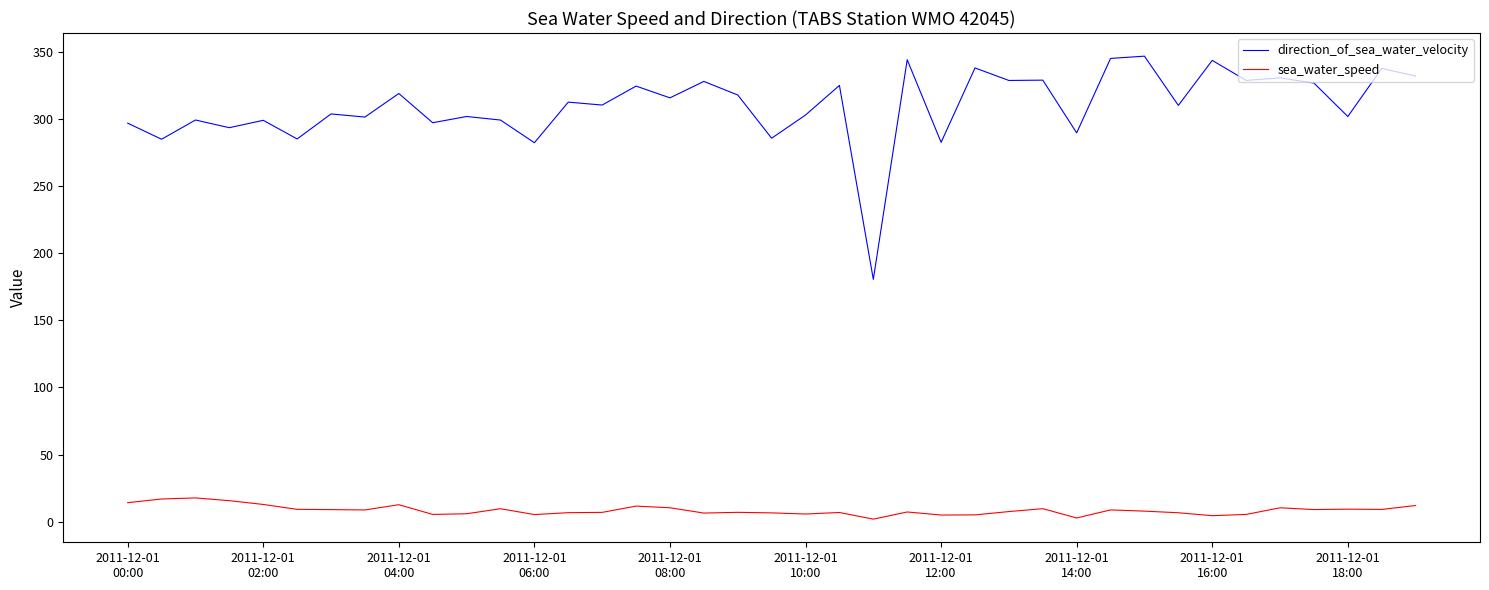

How many lines are shown in the chart?

2